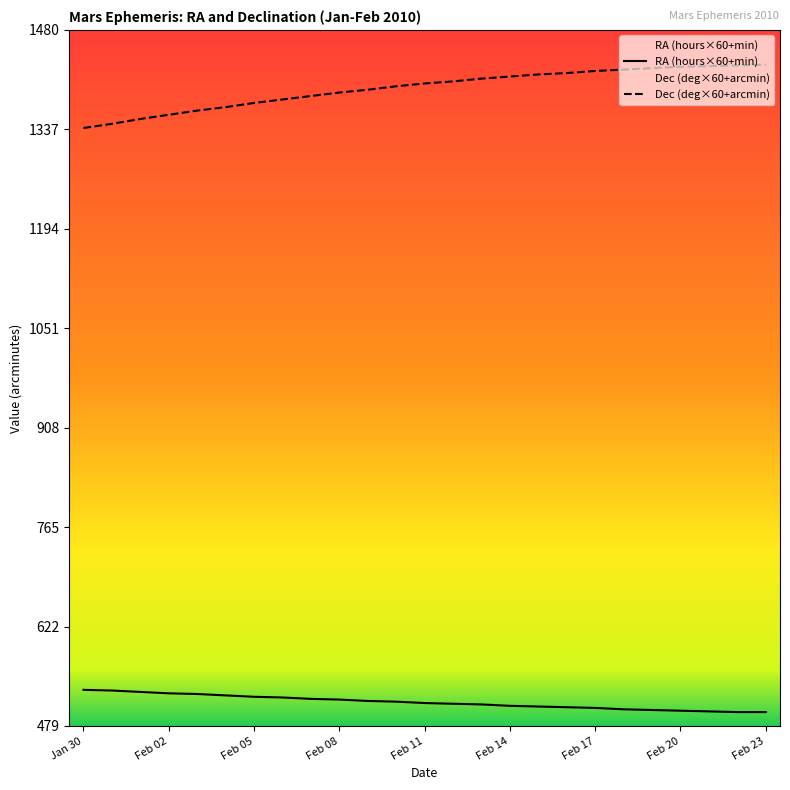

At which label is RA (hours×60+min) closest to 515?

10